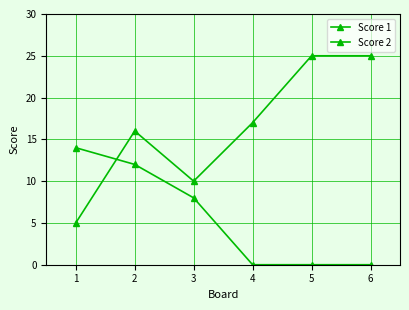

Is the value of Score 1 at 2 greater than the value of Score 2 at 2?

Yes